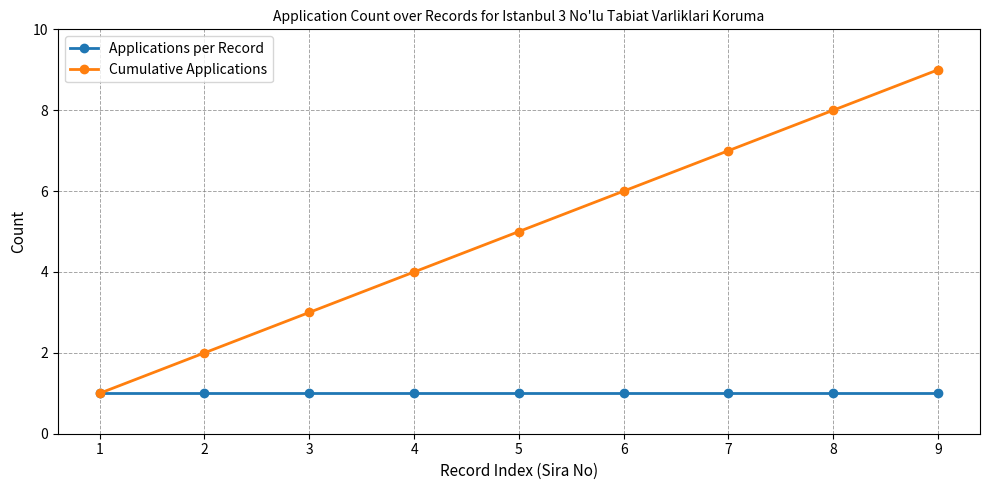

What is the maximum value for Applications per Record?

1